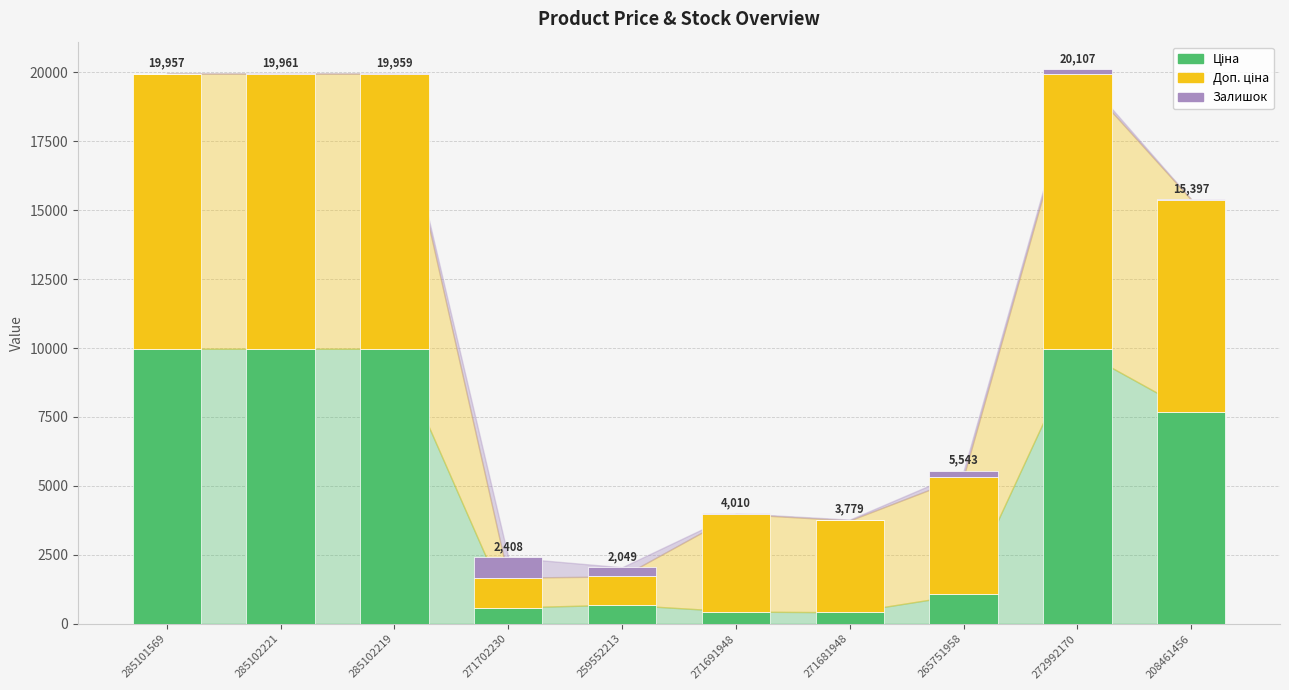

What is the total value across all series at 271702230?

2407.6